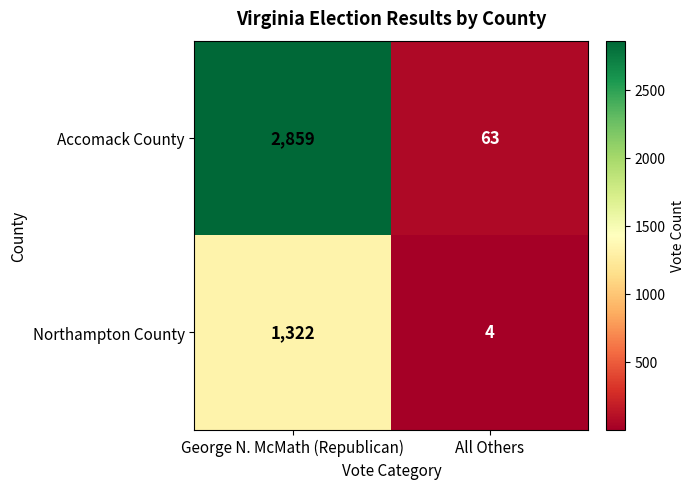

What is the spread (max minus min) of values at All Others?

59